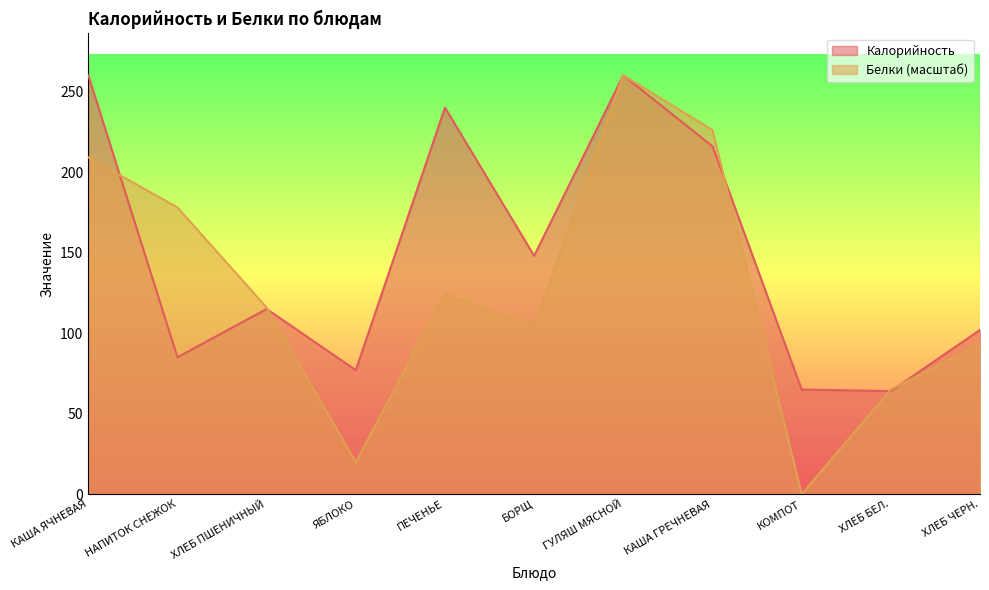

Which has a higher value, ЯБЛОКО or ХЛЕБ ПШЕНИЧНЫЙ?

ХЛЕБ ПШЕНИЧНЫЙ